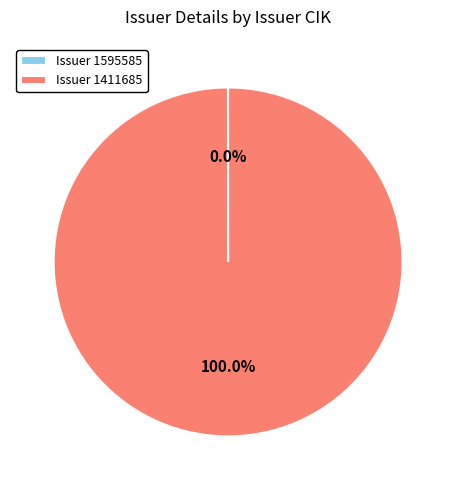

What is the largest slice in the pie chart?

Issuer 1411685